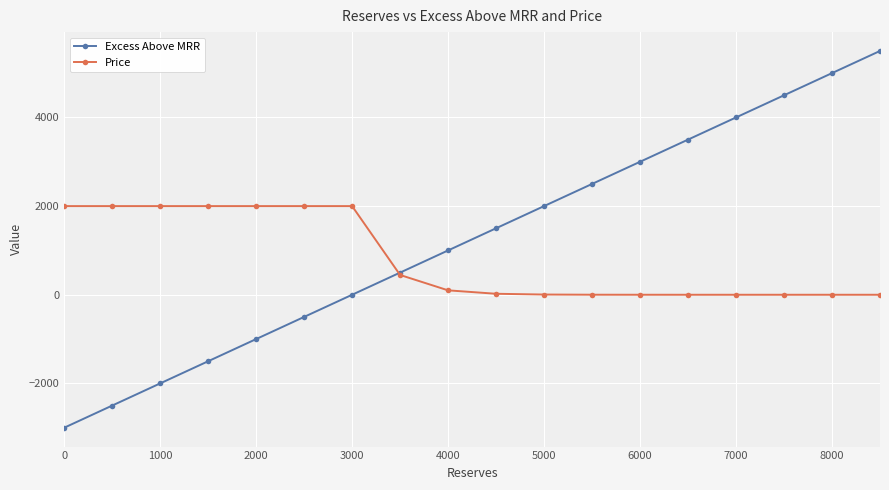

What is the average value of the Price series?

809.7